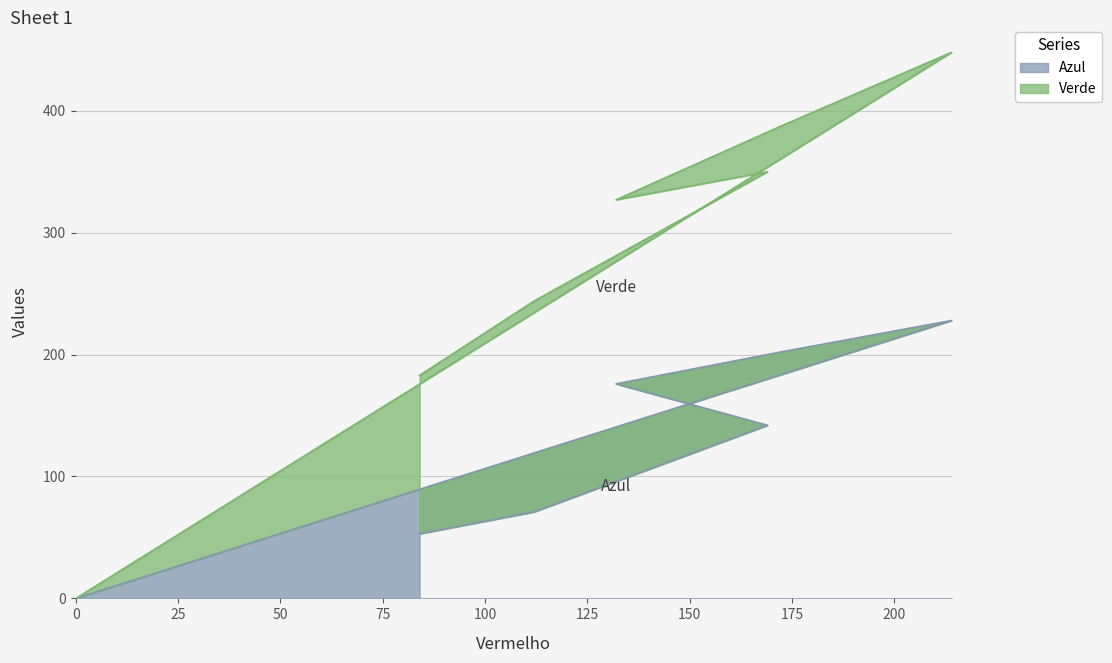

What is the change in value from 112 to 0?

-71